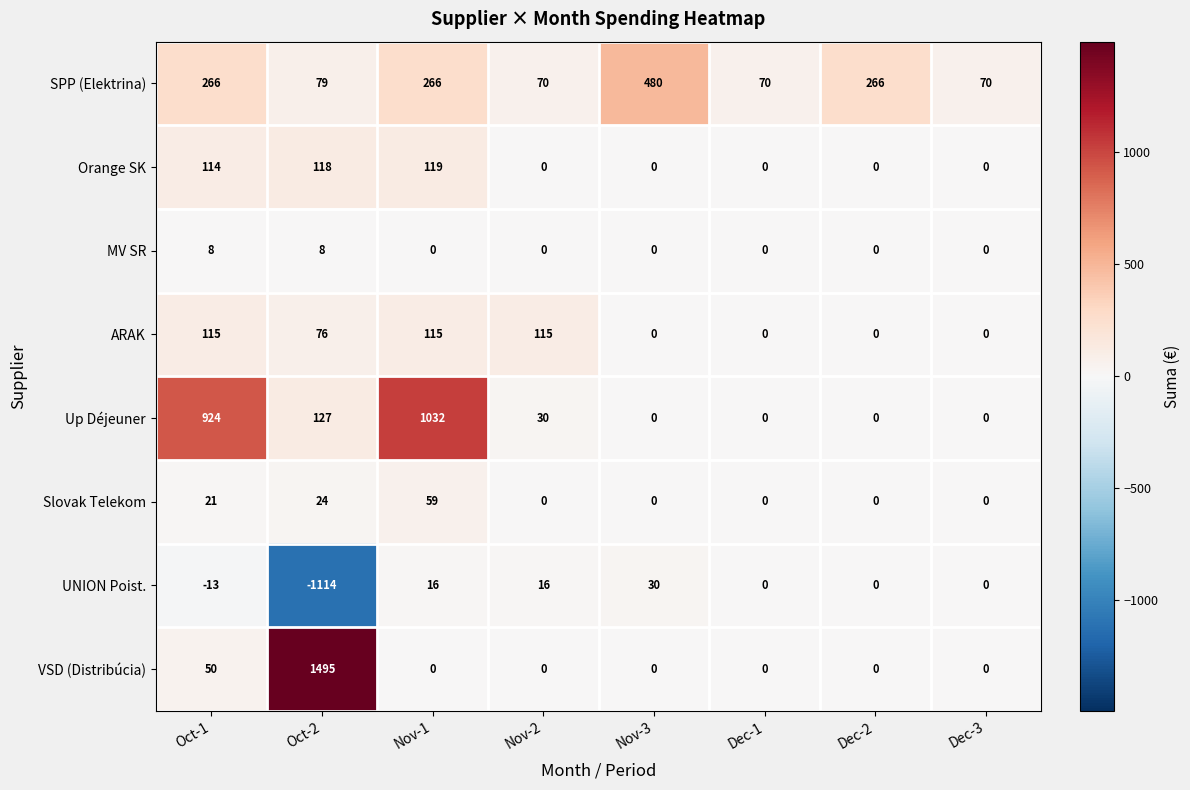

Which series has the largest range (max minus min)?

VSD (Distribúcia)